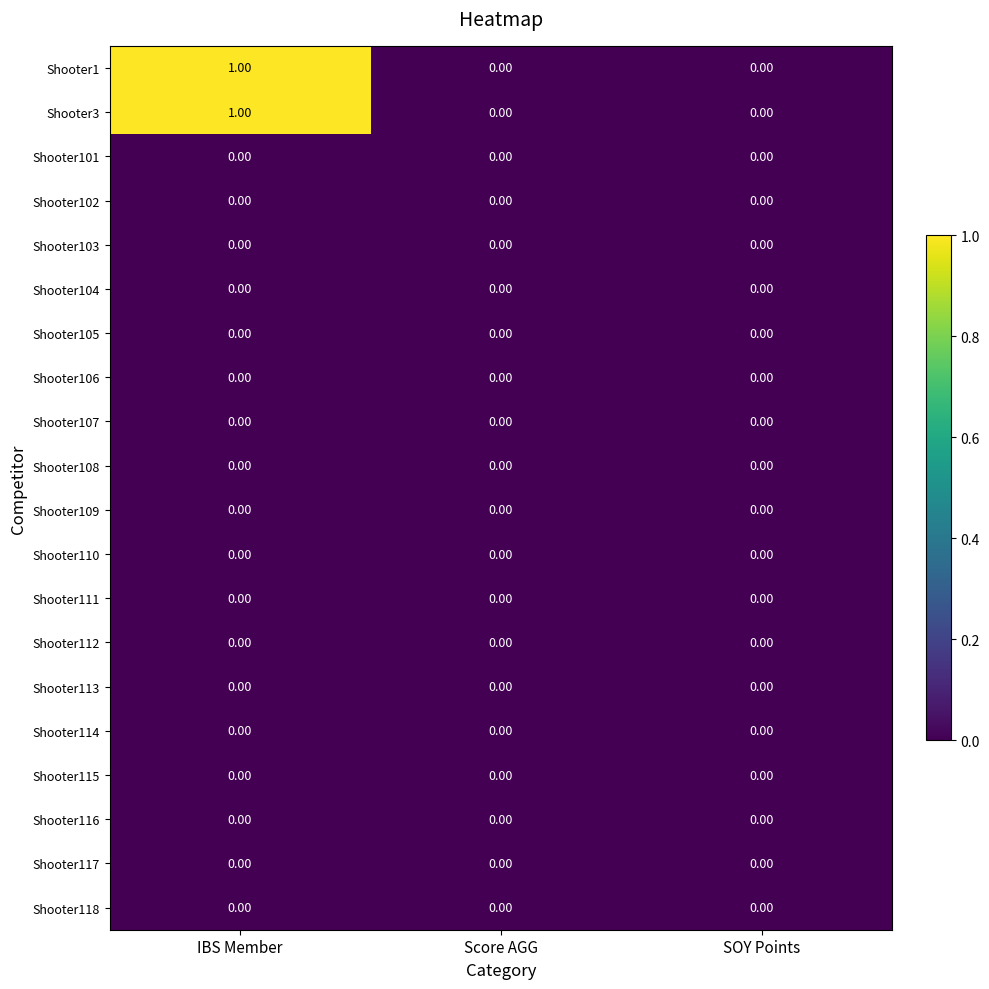

Which label corresponds to the largest value in the chart?

IBS Member